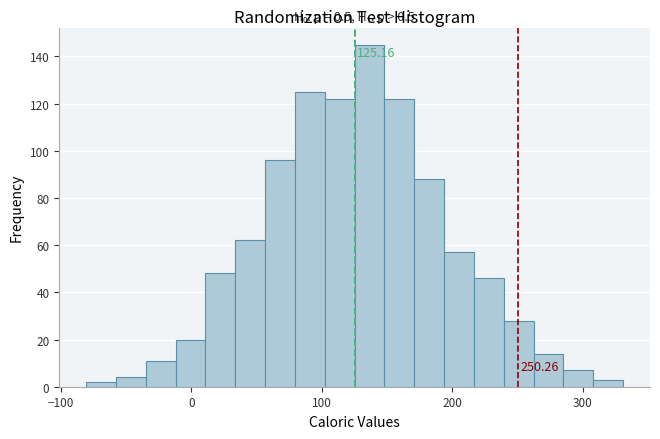

Around what value on the x-axis is the tallest bar? Give the approximate position of its centre, as read against the axis.

140